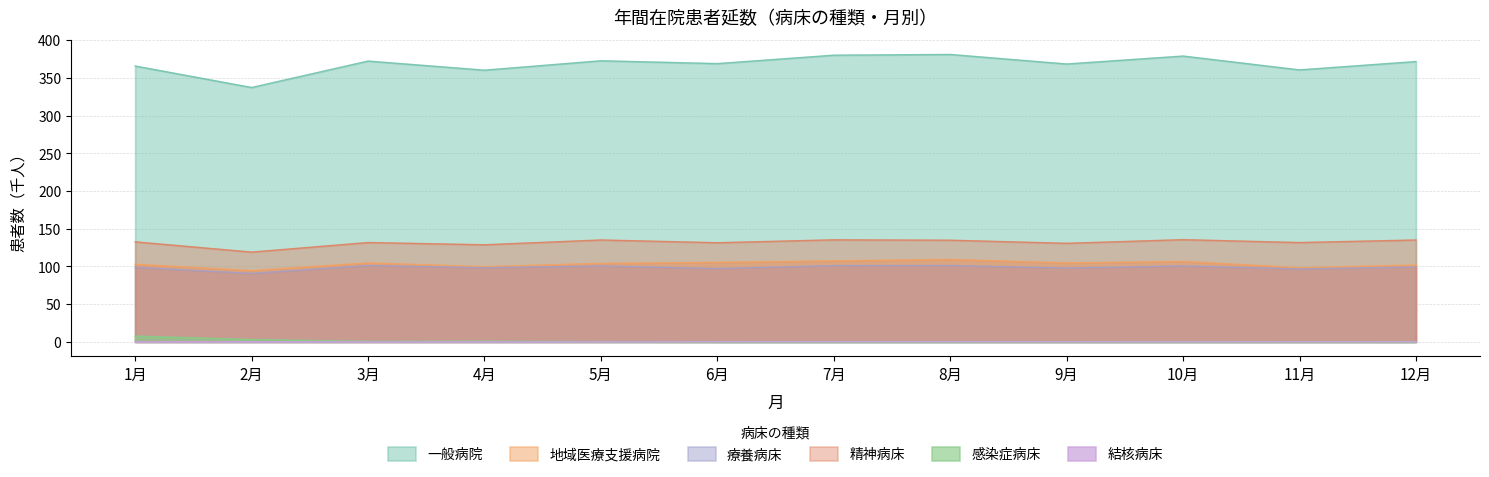

Where is the first local minimum for 一般病院?

2月